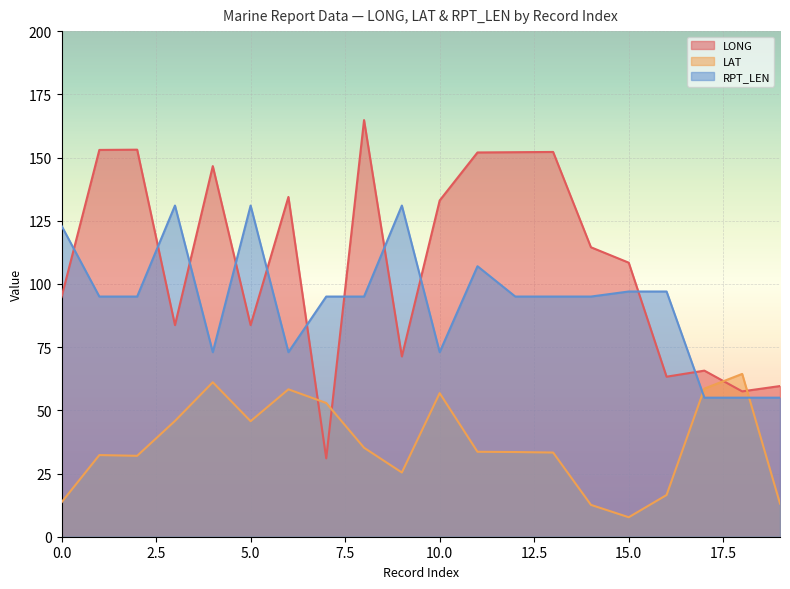

Reading left to right, what are all the values shown in this chart?

LONG: 0=94.8	1=153.0	2=153.1	3=83.7	4=146.6	5=83.7	6=134.4	7=31.0	8=164.8	9=71.3	10=133.0	11=152.0	12=152.1	13=152.2	14=114.5	15=108.4	16=63.3	17=65.7	18=57.5	19=59.6
LAT: 0=13.6	1=32.3	2=32.0	3=45.8	4=61.1	5=45.7	6=58.3	7=52.9	8=35.2	9=25.4	10=56.8	11=33.6	12=33.5	13=33.3	14=12.6	15=7.7	16=16.5	17=58.6	18=64.4	19=13.1
RPT_LEN: 0=123.0	1=95.0	2=95.0	3=131.0	4=73.0	5=131.0	6=73.0	7=95.0	8=95.0	9=131.0	10=73.0	11=107.0	12=95.0	13=95.0	14=95.0	15=97.0	16=97.0	17=55.0	18=55.0	19=55.0